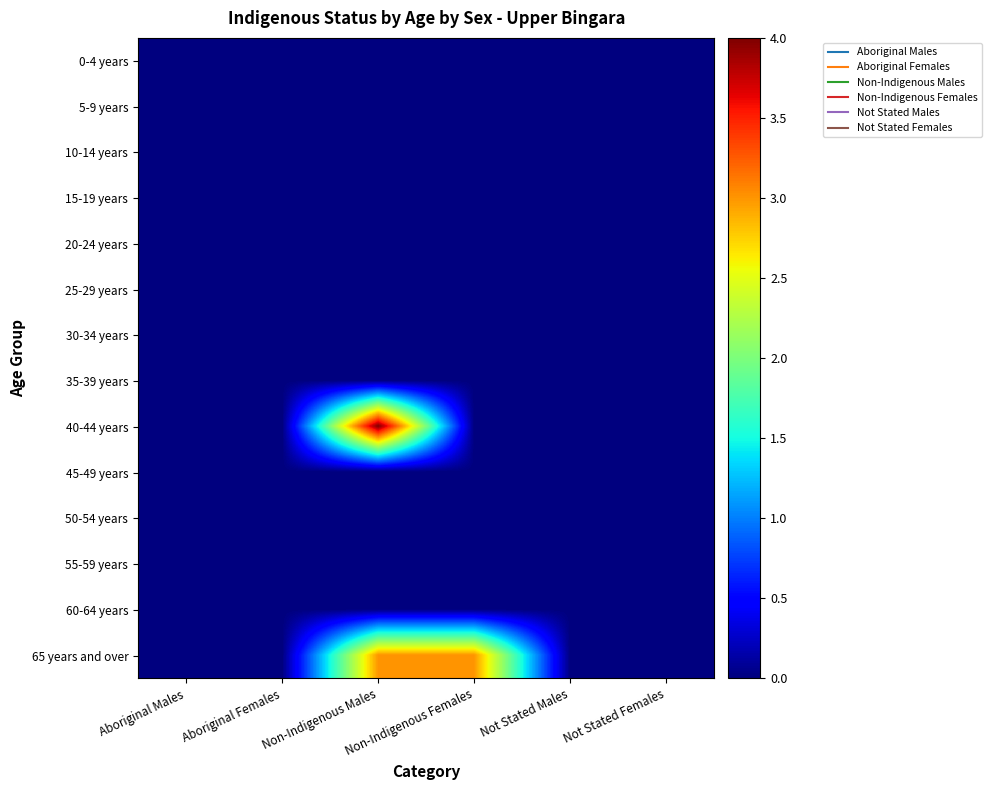

Reading left to right, extract all data points from this chart.

0-4 years: Aboriginal Males=0	Aboriginal Females=0	Non-Indigenous Males=0	Non-Indigenous Females=0	Not Stated Males=0	Not Stated Females=0
5-9 years: Aboriginal Males=0	Aboriginal Females=0	Non-Indigenous Males=0	Non-Indigenous Females=0	Not Stated Males=0	Not Stated Females=0
10-14 years: Aboriginal Males=0	Aboriginal Females=0	Non-Indigenous Males=0	Non-Indigenous Females=0	Not Stated Males=0	Not Stated Females=0
15-19 years: Aboriginal Males=0	Aboriginal Females=0	Non-Indigenous Males=0	Non-Indigenous Females=0	Not Stated Males=0	Not Stated Females=0
20-24 years: Aboriginal Males=0	Aboriginal Females=0	Non-Indigenous Males=0	Non-Indigenous Females=0	Not Stated Males=0	Not Stated Females=0
25-29 years: Aboriginal Males=0	Aboriginal Females=0	Non-Indigenous Males=0	Non-Indigenous Females=0	Not Stated Males=0	Not Stated Females=0
30-34 years: Aboriginal Males=0	Aboriginal Females=0	Non-Indigenous Males=0	Non-Indigenous Females=0	Not Stated Males=0	Not Stated Females=0
35-39 years: Aboriginal Males=0	Aboriginal Females=0	Non-Indigenous Males=0	Non-Indigenous Females=0	Not Stated Males=0	Not Stated Females=0
40-44 years: Aboriginal Males=0	Aboriginal Females=0	Non-Indigenous Males=4	Non-Indigenous Females=0	Not Stated Males=0	Not Stated Females=0
45-49 years: Aboriginal Males=0	Aboriginal Females=0	Non-Indigenous Males=0	Non-Indigenous Females=0	Not Stated Males=0	Not Stated Females=0
50-54 years: Aboriginal Males=0	Aboriginal Females=0	Non-Indigenous Males=0	Non-Indigenous Females=0	Not Stated Males=0	Not Stated Females=0
55-59 years: Aboriginal Males=0	Aboriginal Females=0	Non-Indigenous Males=0	Non-Indigenous Females=0	Not Stated Males=0	Not Stated Females=0
60-64 years: Aboriginal Males=0	Aboriginal Females=0	Non-Indigenous Males=0	Non-Indigenous Females=0	Not Stated Males=0	Not Stated Females=0
65 years and over: Aboriginal Males=0	Aboriginal Females=0	Non-Indigenous Males=3	Non-Indigenous Females=3	Not Stated Males=0	Not Stated Females=0